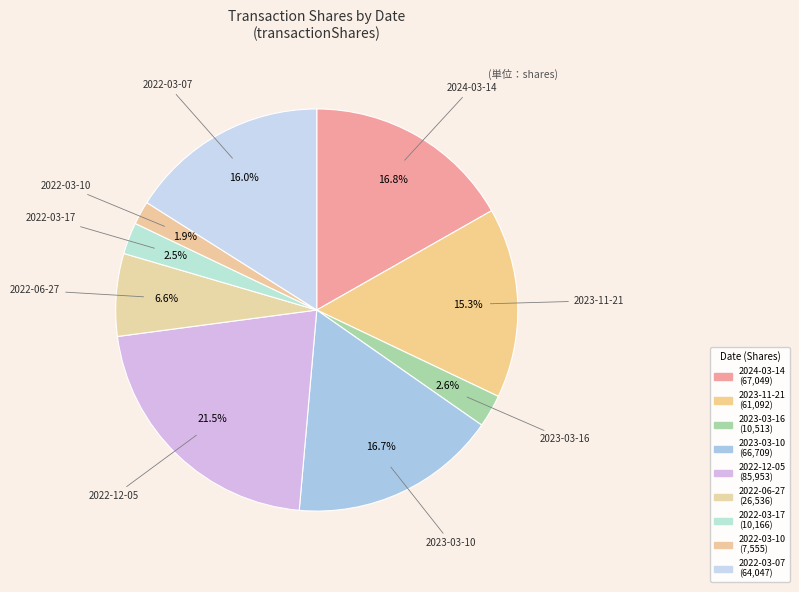

Count the number of slices in the pie.

9